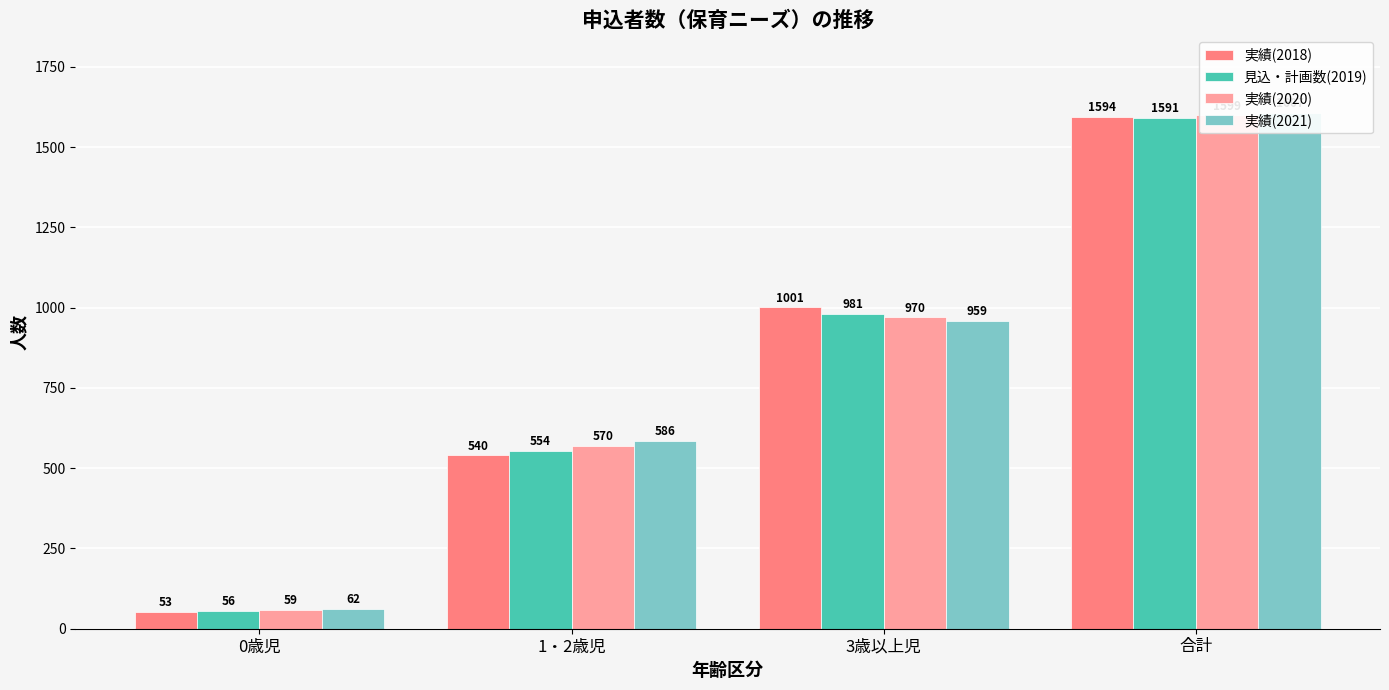

Which series changed the most between 0歳児 and 合計?

実績(2021)